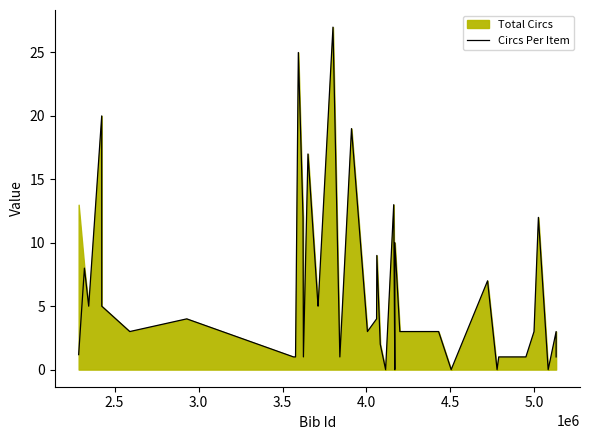

How many values are below 3?

14